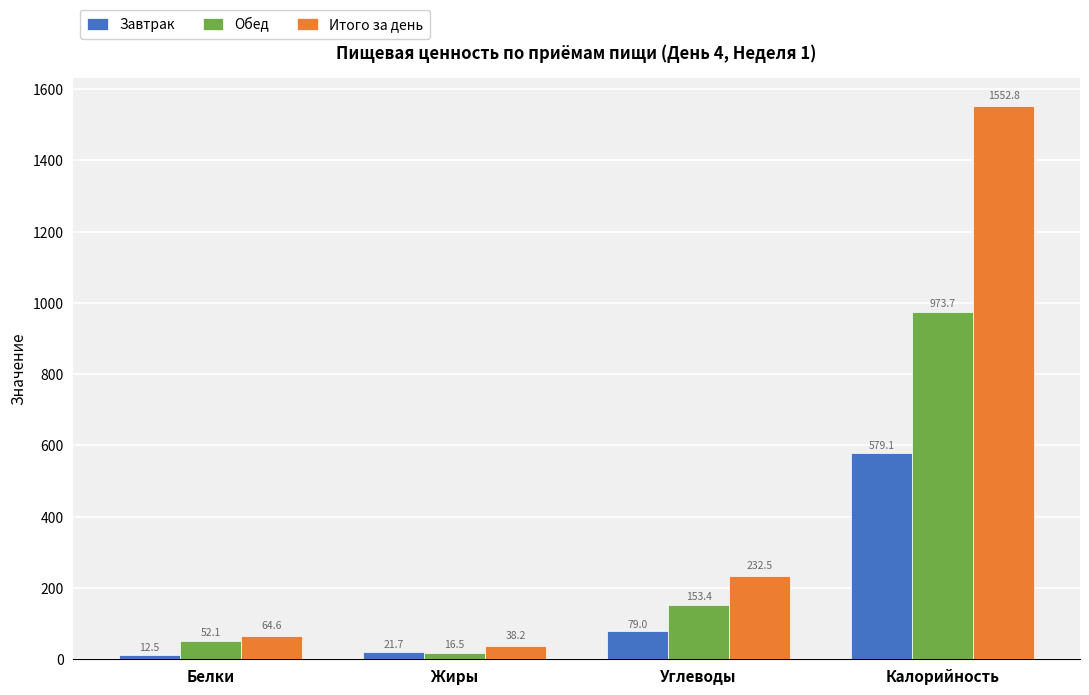

What is the total value across all series at Белки?

129.2